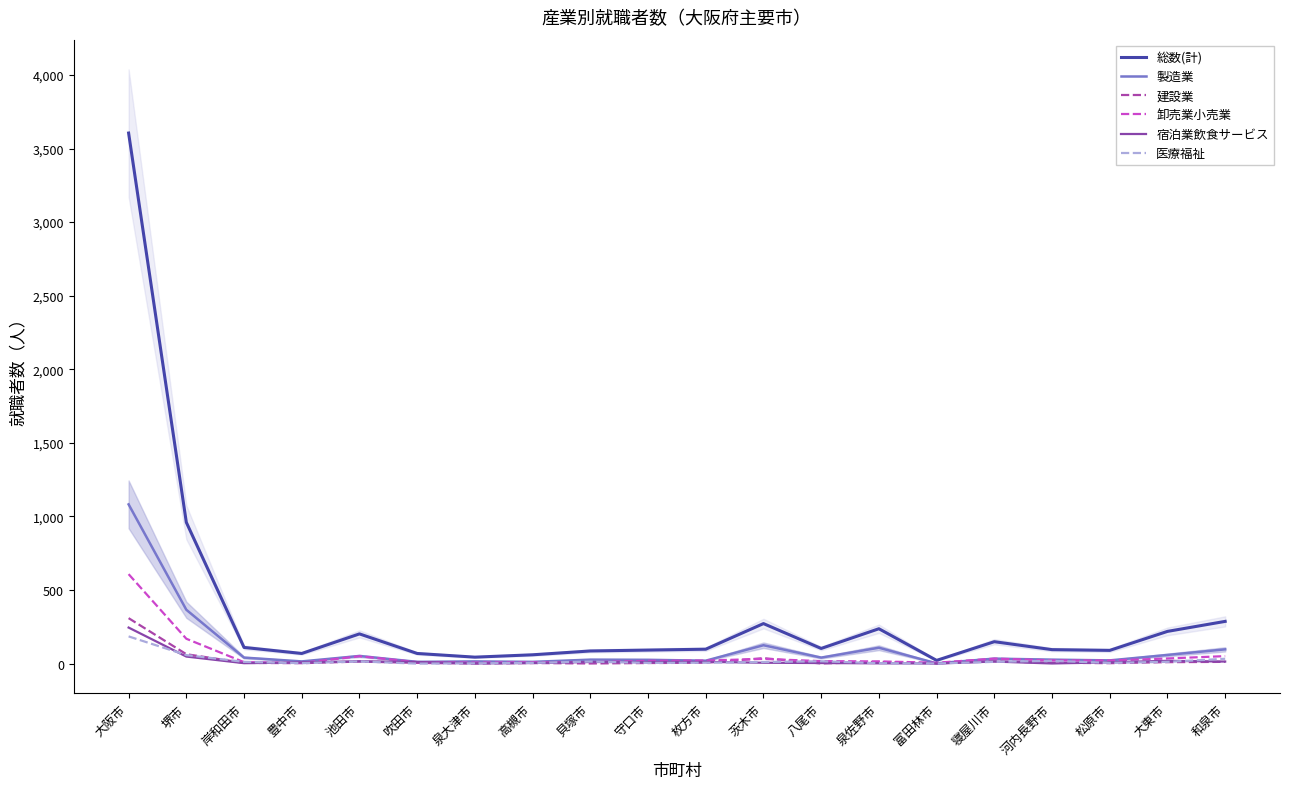

Does the chart have visible grid lines?

No